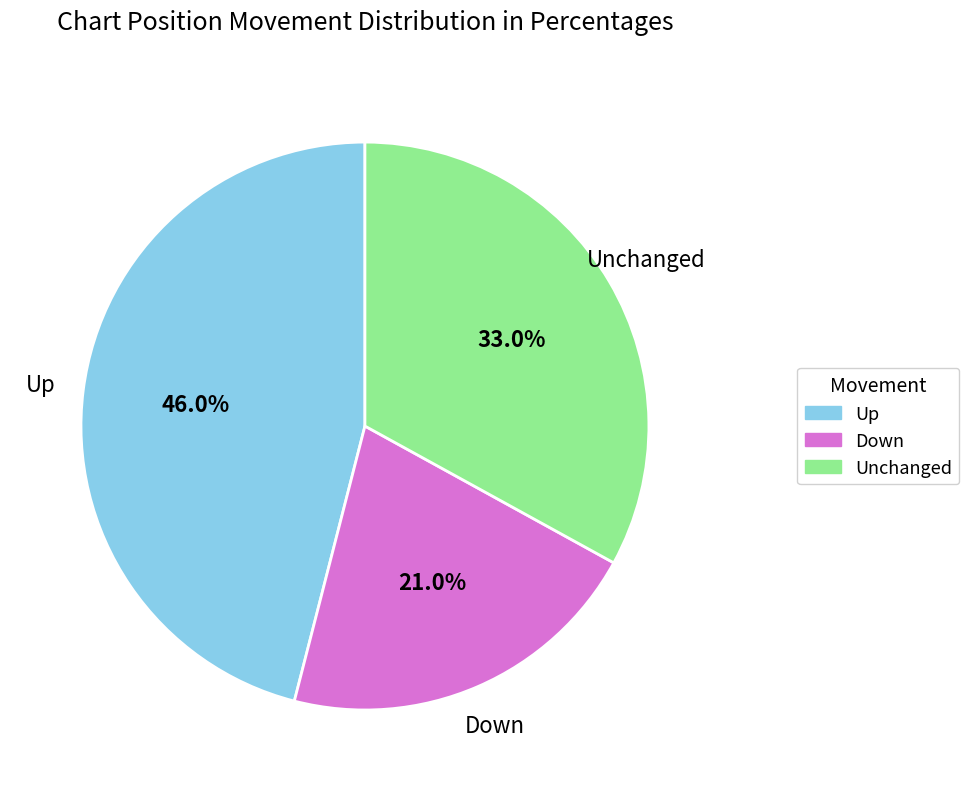

Which category has the biggest portion of the pie?

Up